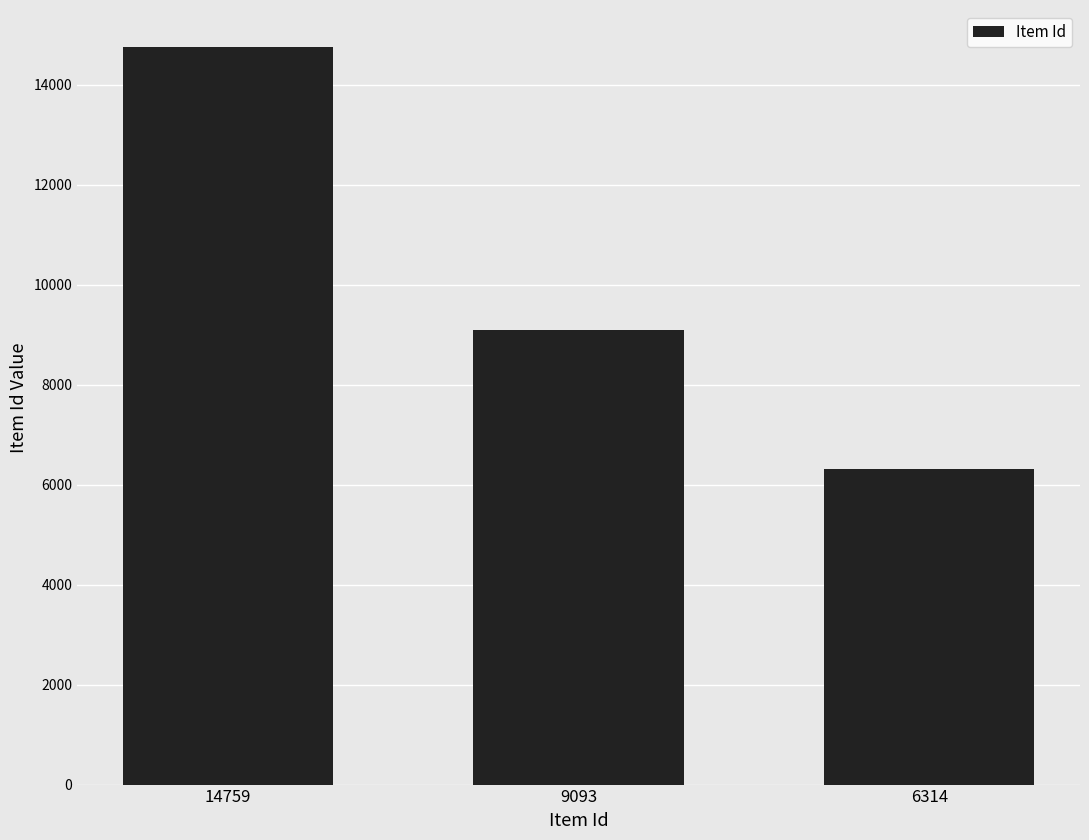

Is it true that the value at 9093 is 13177?

False